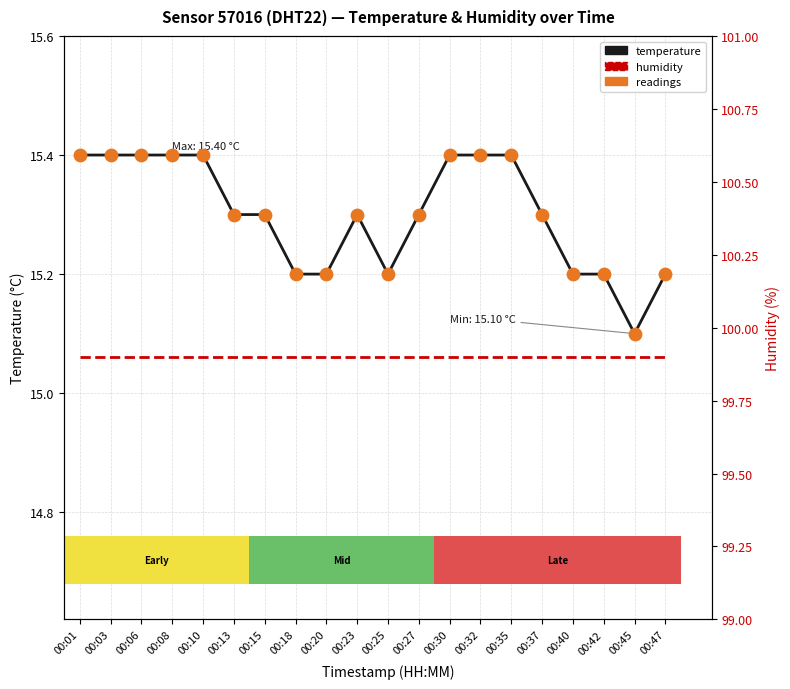

At how many categories does at least one series exceed 37?

20